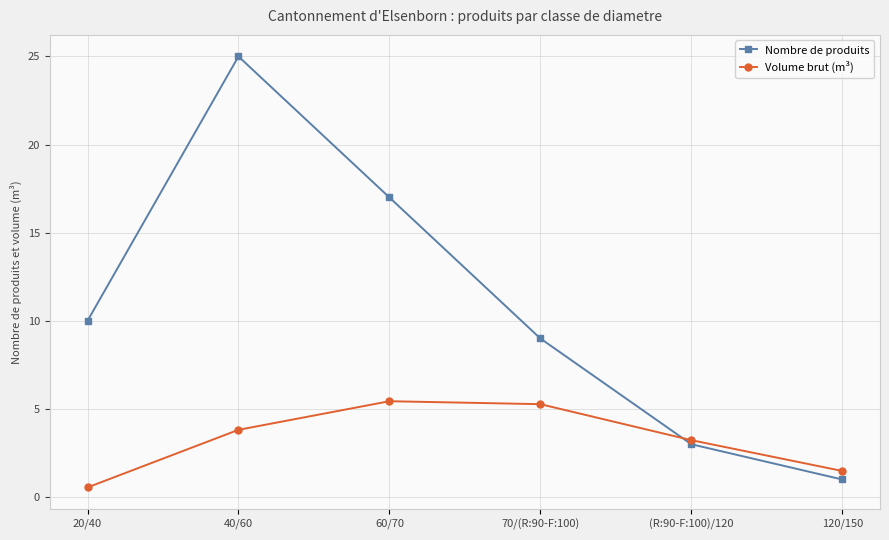

Is this an area chart (filled region under the line)?

No